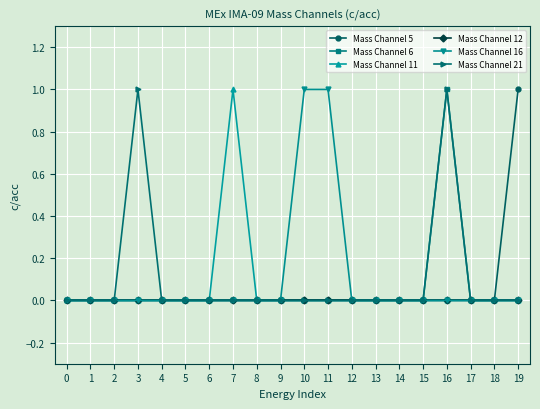

What is the total value across all series at 3?

1